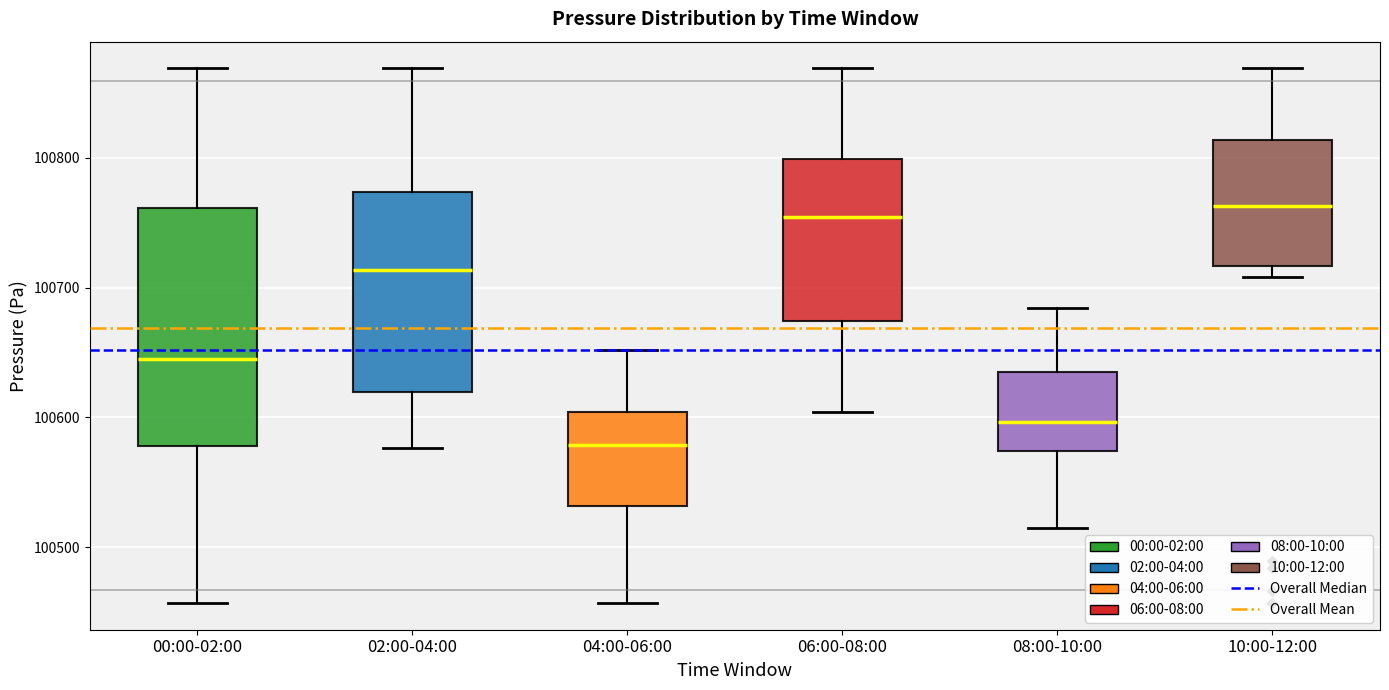

Which box is the tallest, from its lower edge to its upper edge?

00:00-02:00